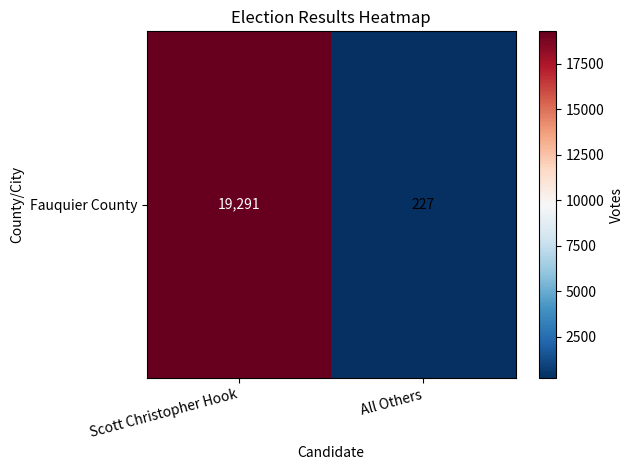

What is the difference between the maximum and minimum values?

19064